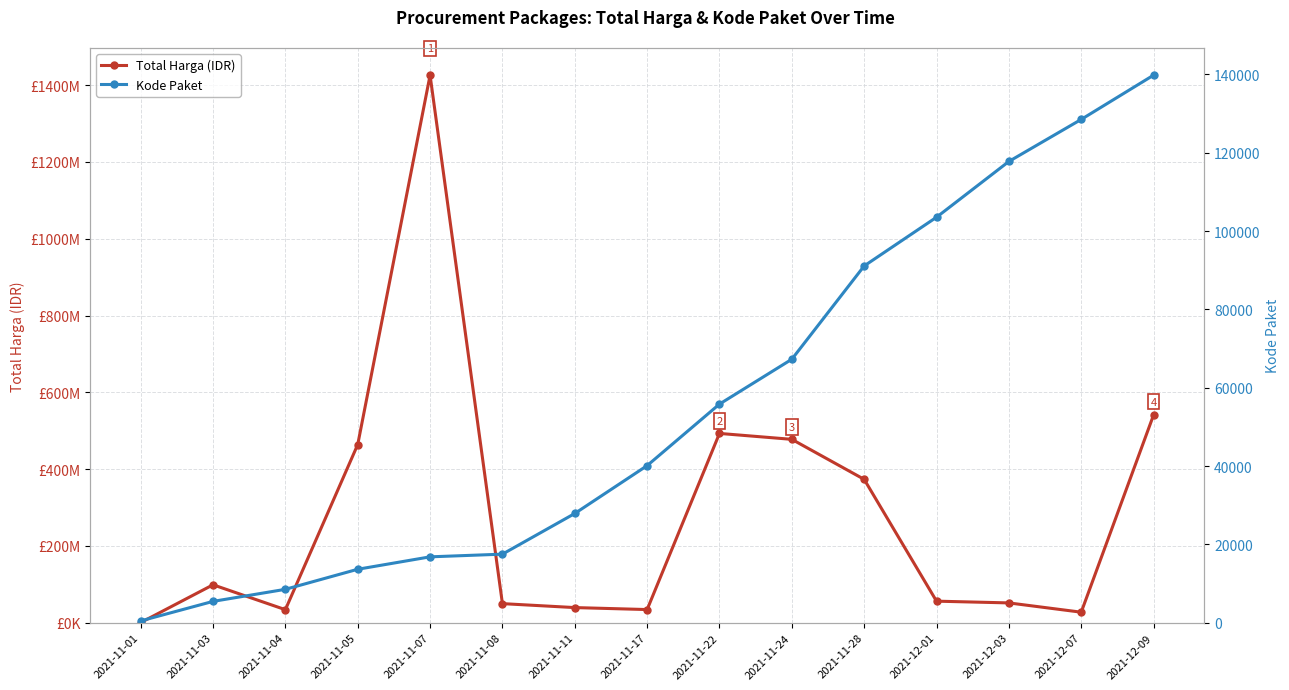

What is the minimum value shown in the chart?

464